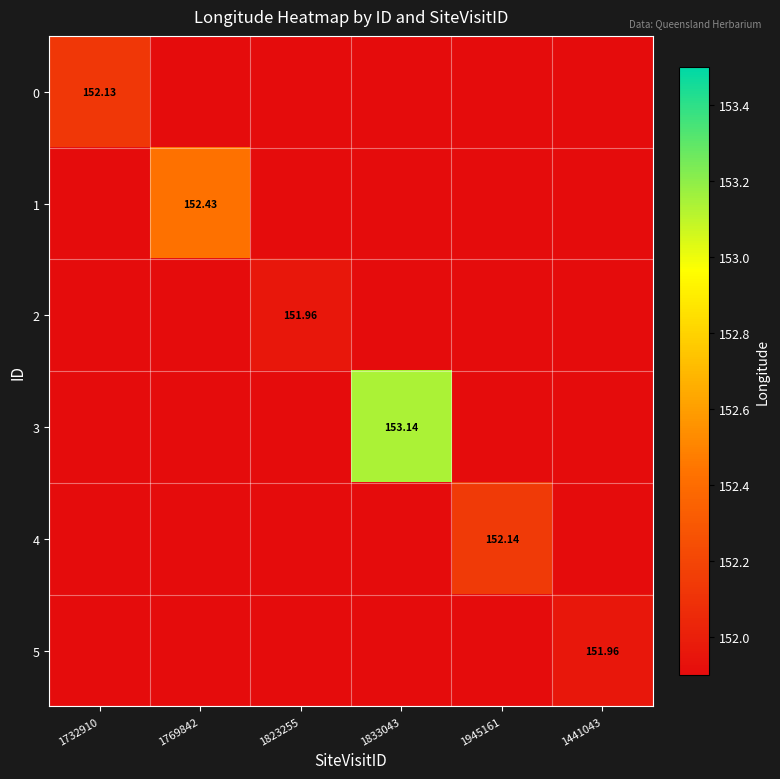

How many series are shown in this chart?

6